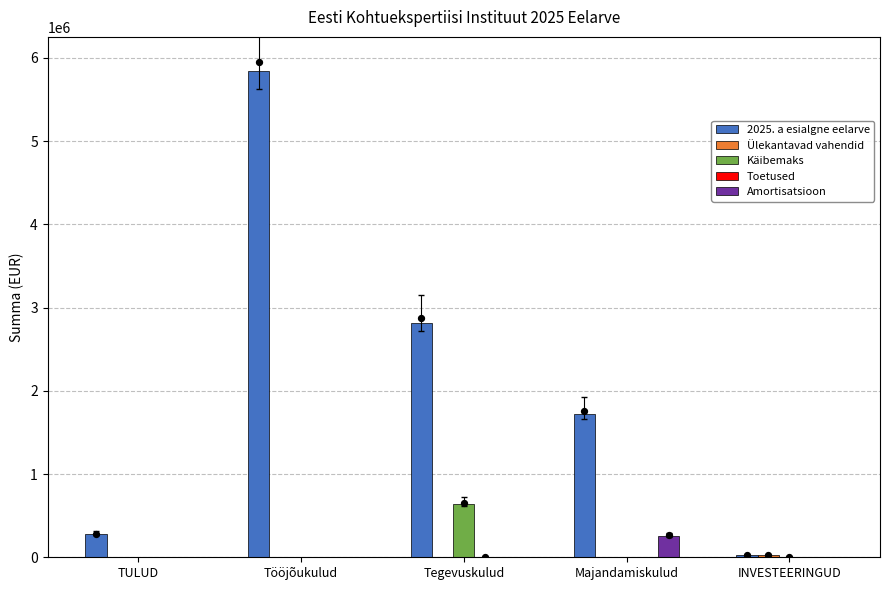

Which series contains the lowest Y value?

Ülekantavad vahendid